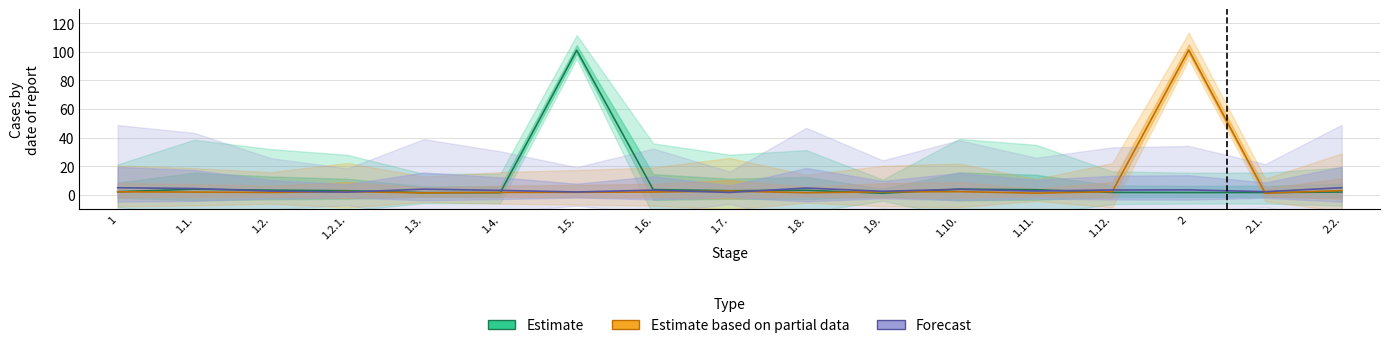

Which has a higher value, 1.2.1. or 1.2.?

1.2.